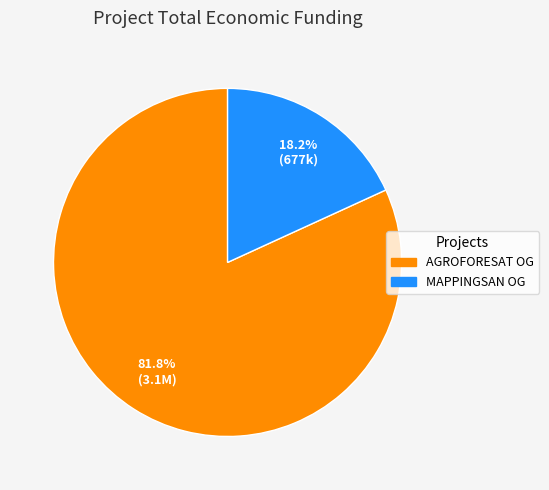

Which category has the biggest portion of the pie?

AGROFORESAT Operational Group